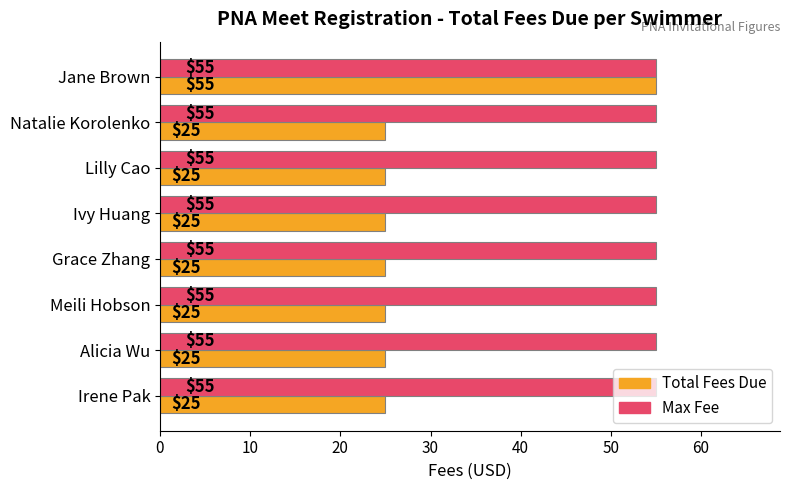

At which category is the sum across all series the highest?

Jane Brown